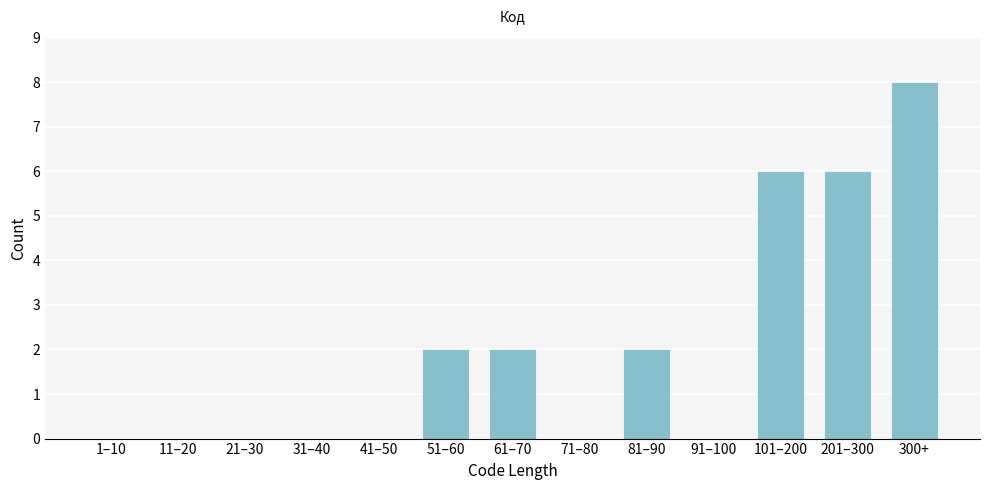

Reading right to left, transcribe all the data shown in this chart.

300+=8	201–300=6	101–200=6	91–100=0	81–90=2	71–80=0	61–70=2	51–60=2	41–50=0	31–40=0	21–30=0	11–20=0	1–10=0